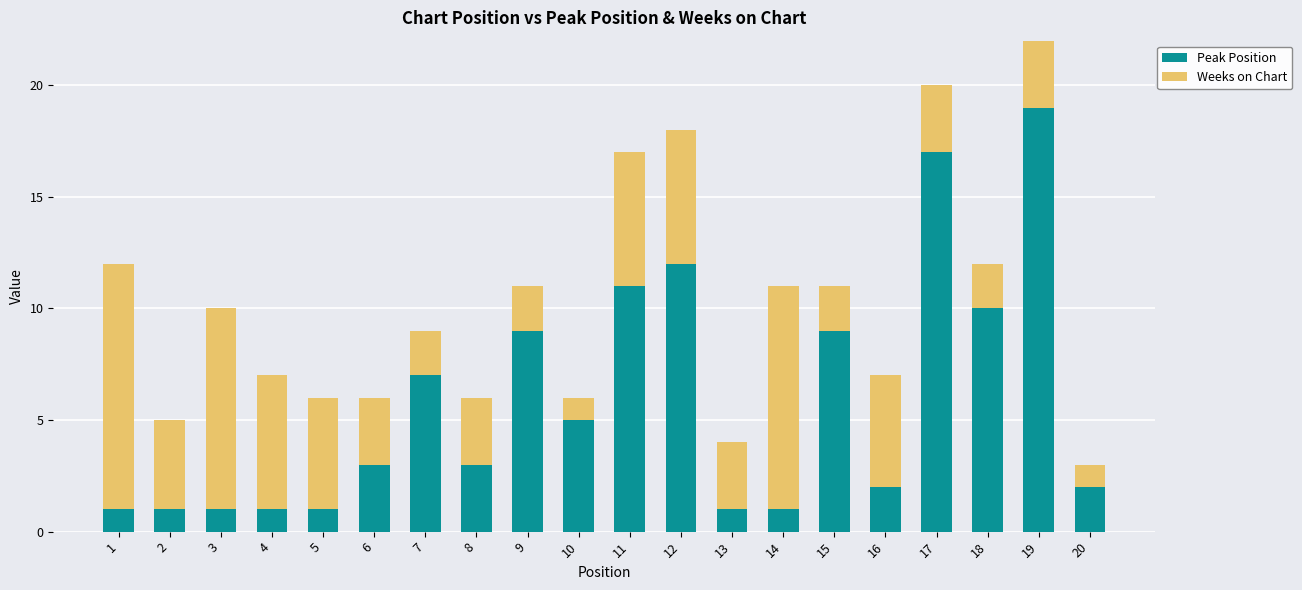

What are all the series names shown in the legend?

Peak Position, Weeks on Chart